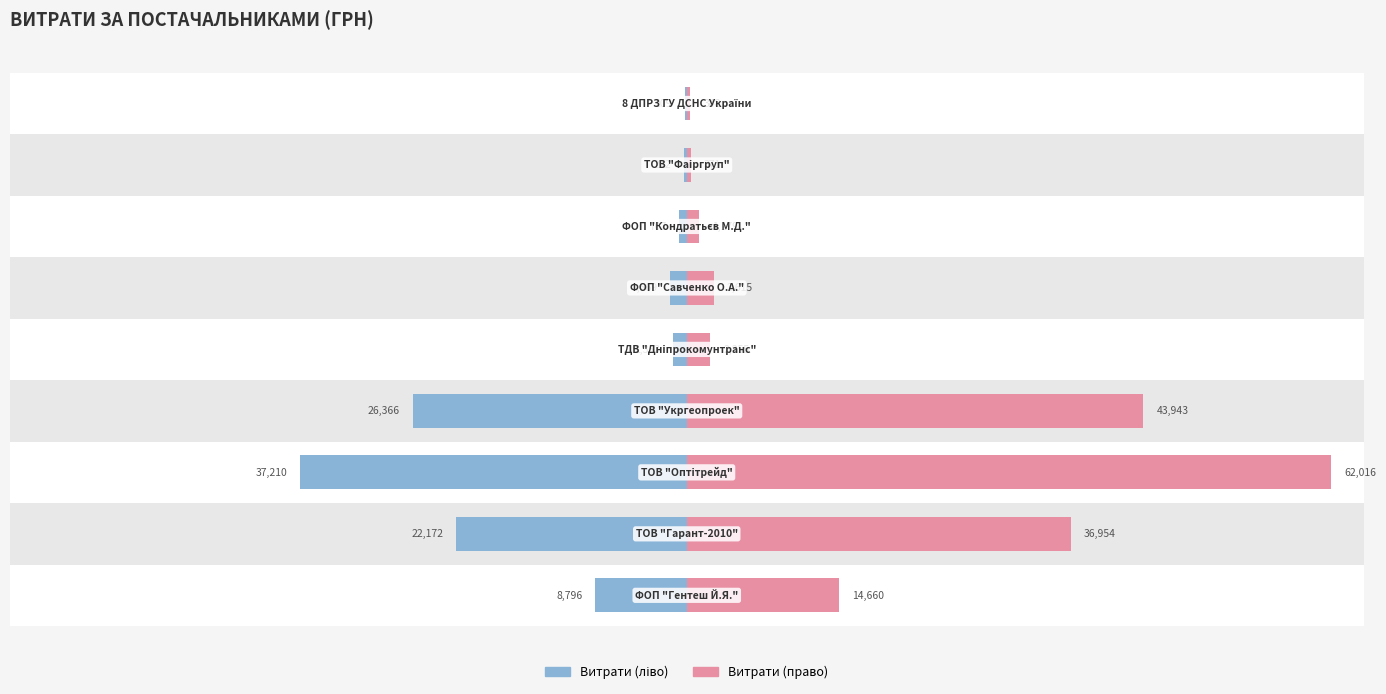

What is the difference between the second highest and second lowest values in the Витрати (ліво) series?

26143.7